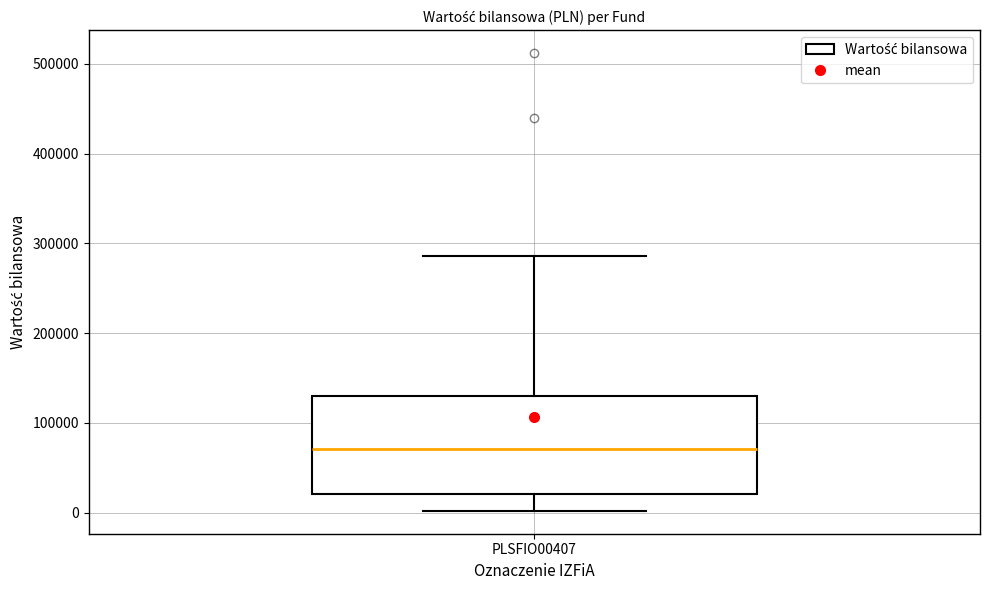

Where does the upper whisker of the box for PLSFIO00407 end on the y-axis? The values are not printed on the chart, so give them approximately, as read against the axis.

290000